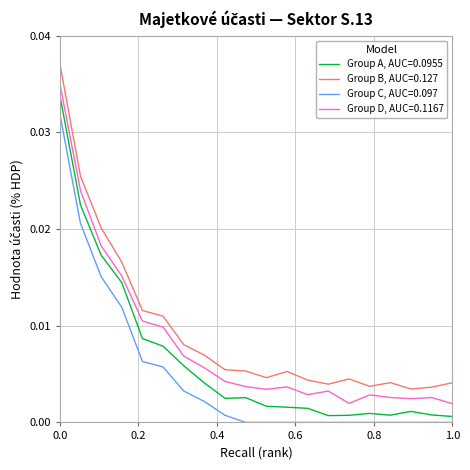

List the series in order of their overall mean, lowest first.

Group C, AUC=0.097, Group A, AUC=0.0955, Group D, AUC=0.1167, Group B, AUC=0.127